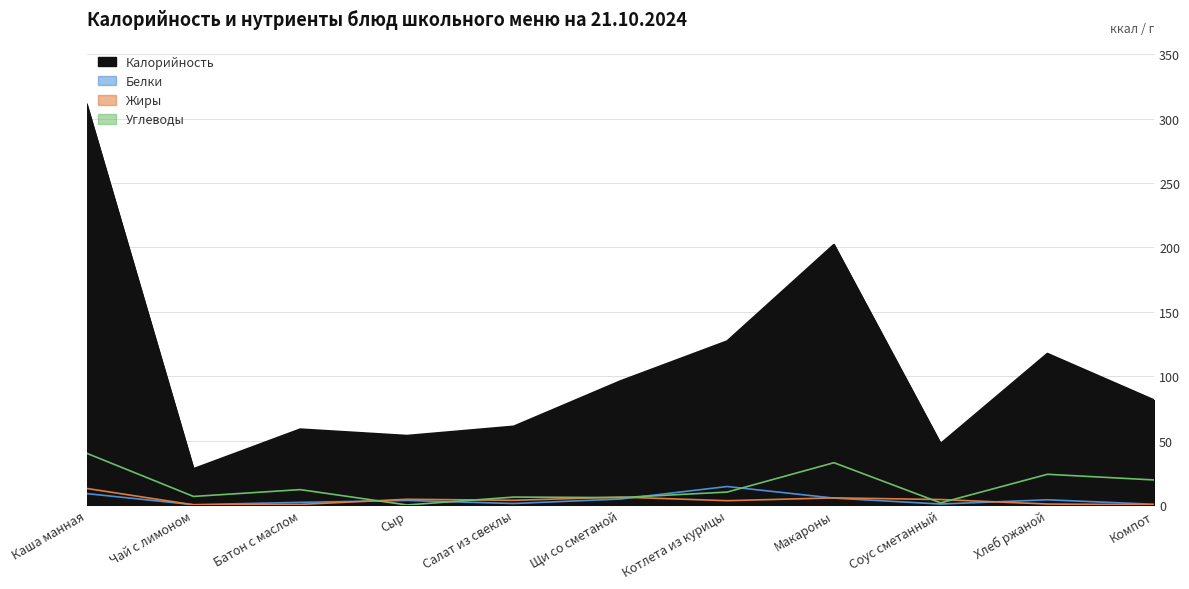

What is the total value across all series at Хлеб ржаной?

145.9